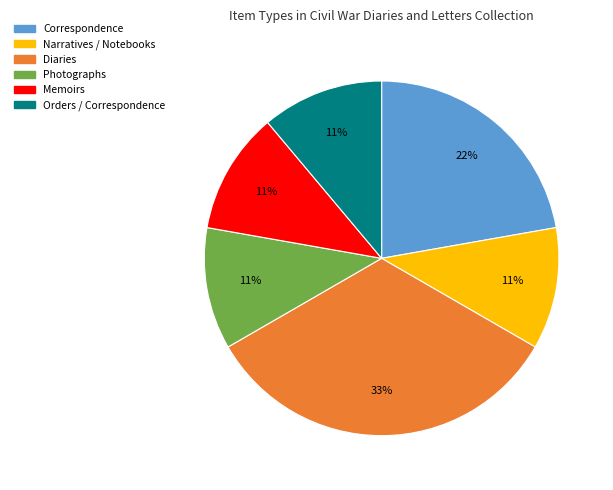

Does any single category account for the majority?

No